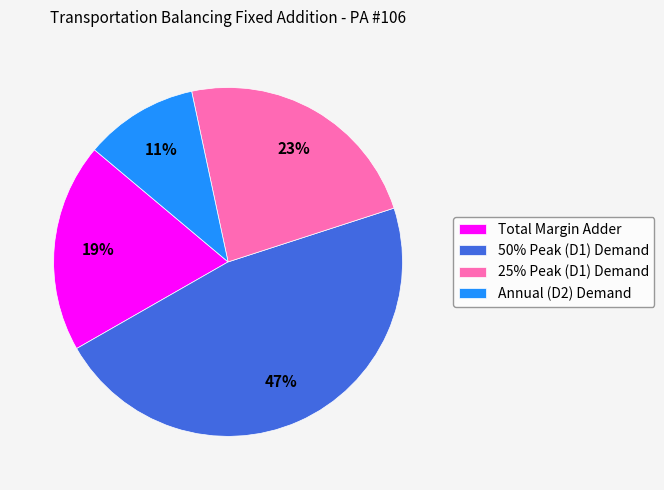

Combined, do Total Margin Adder and 25% Peak (D1) Demand account for over 50%?

No